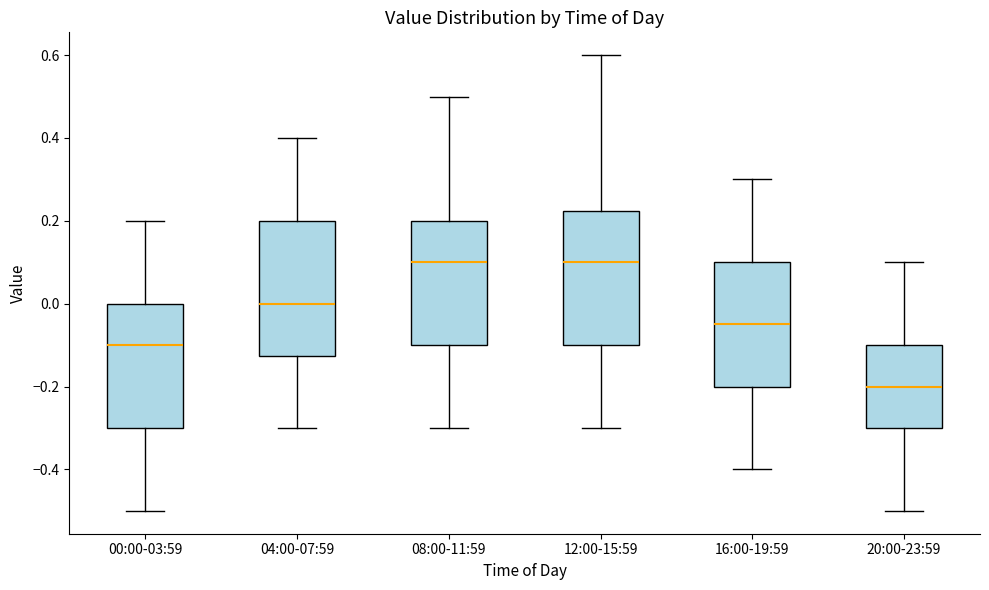

Reading left to right, read every box against the y-axis: the position of its median line, the range the box covers, and the ends of its whiskers. The values are not printed on the chart, so give them approximately, as read against the axis.

00:00-03:59: median -0.10, box -0.30 to 0.00, whiskers -0.50 to 0.20
04:00-07:59: median 0.00, box -0.12 to 0.20, whiskers -0.30 to 0.40
08:00-11:59: median 0.10, box -0.10 to 0.20, whiskers -0.30 to 0.50
12:00-15:59: median 0.10, box -0.10 to 0.22, whiskers -0.30 to 0.60
16:00-19:59: median -0.04, box -0.20 to 0.10, whiskers -0.40 to 0.30
20:00-23:59: median -0.20, box -0.30 to -0.10, whiskers -0.50 to 0.10